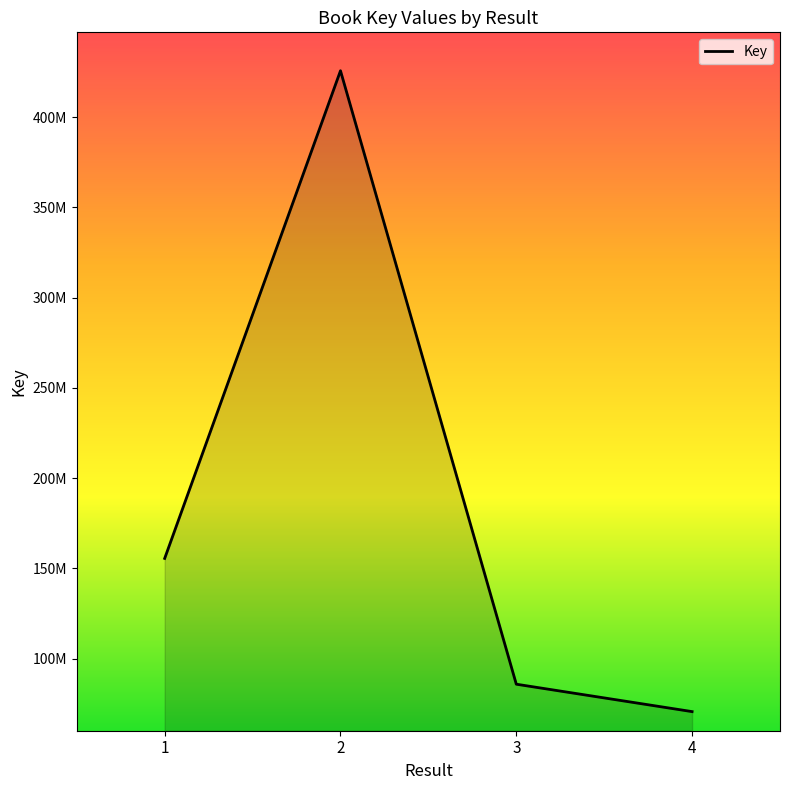

Is this an area chart (filled region under the line)?

Yes